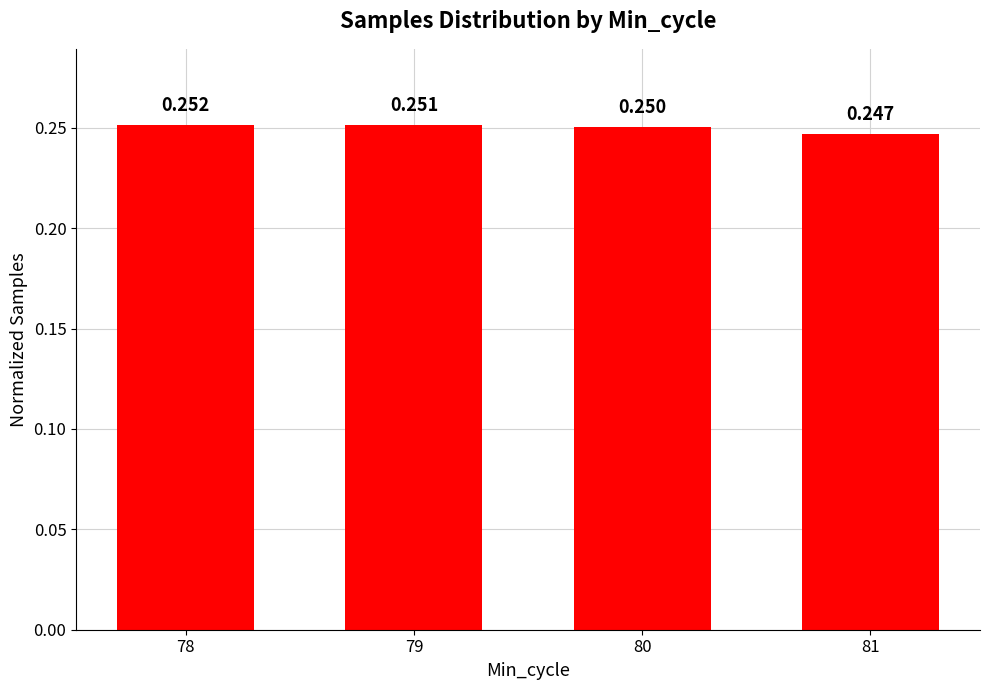

What is the sum of the values at 81 and 80?

0.5